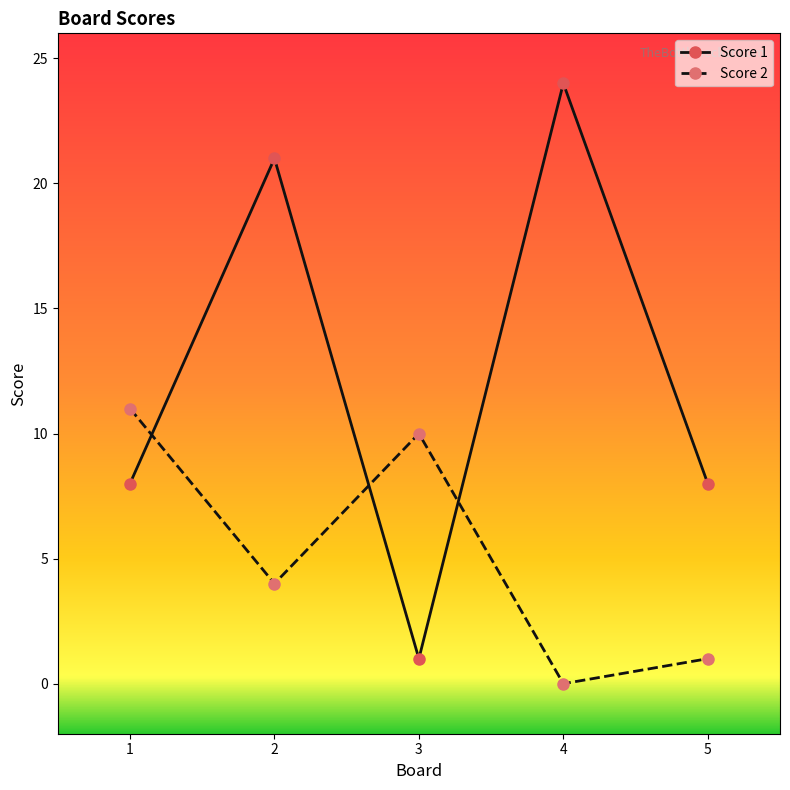

The Score 2 series shows 18 at 3. True or false?

False